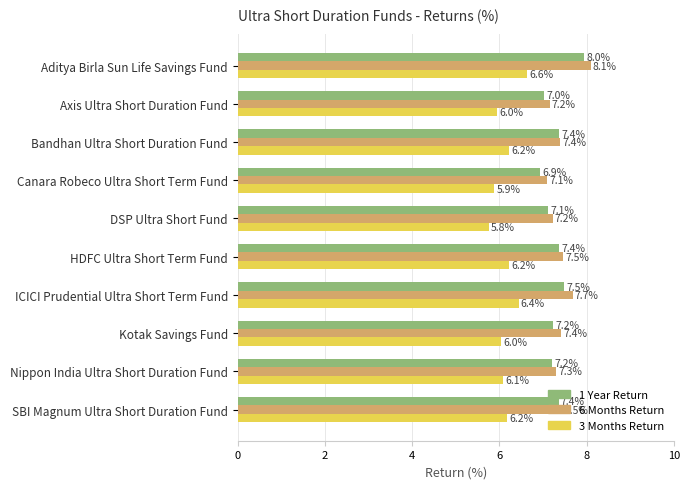

What is the smallest value displayed?

5.8